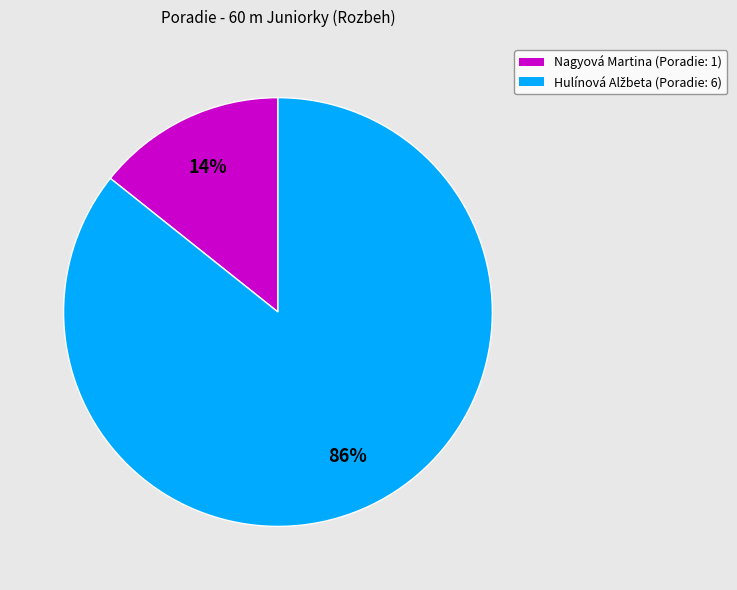

Is Nagyová Martina the majority of the pie?

No